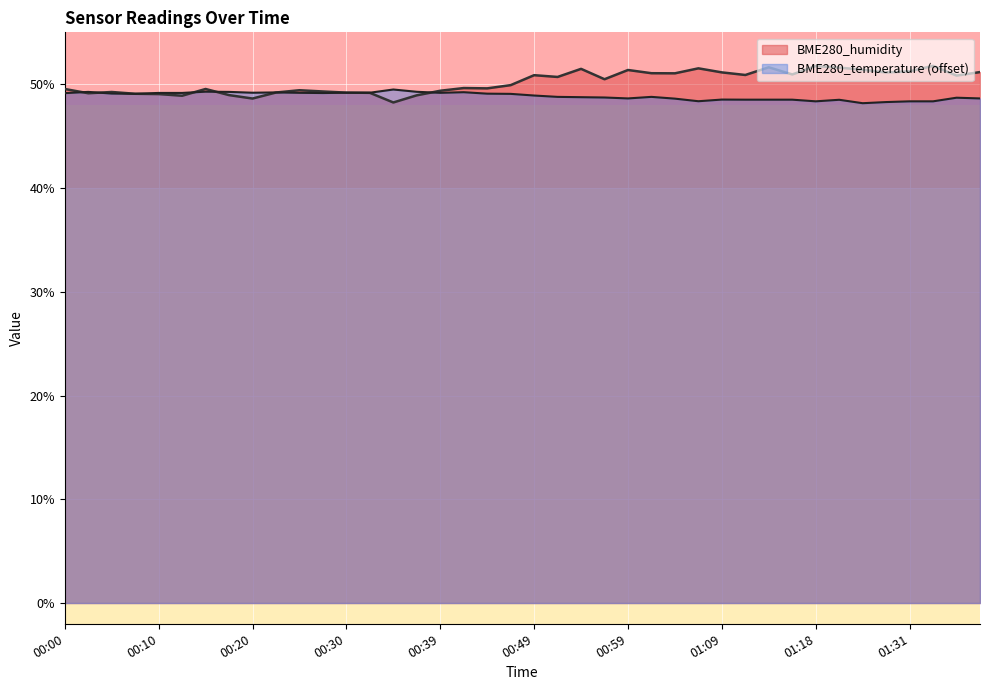

How many intersections are there between BME280_temperature and BME280_humidity?

8